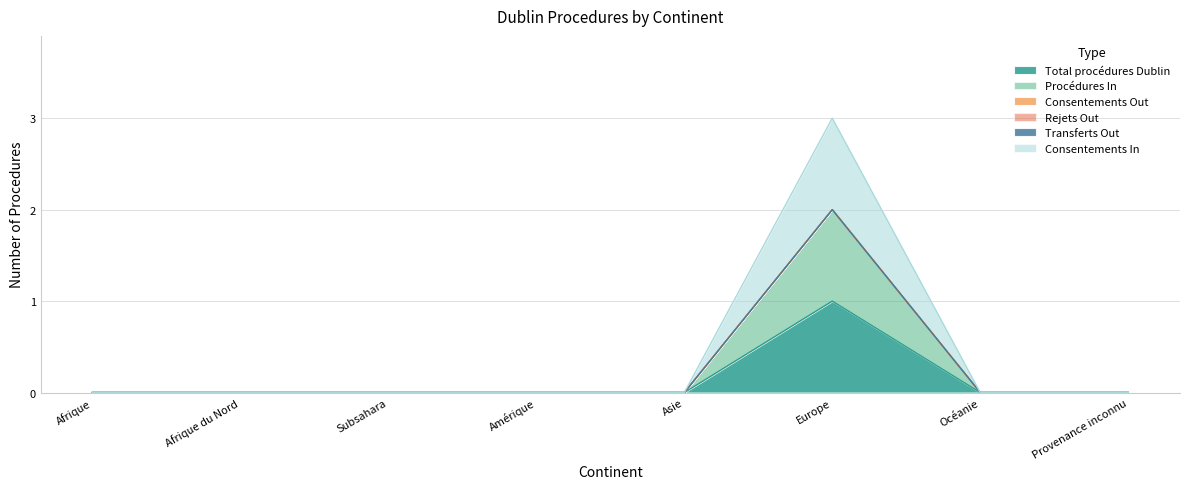

Where is Consentements In nearest to the value 1?

Afrique